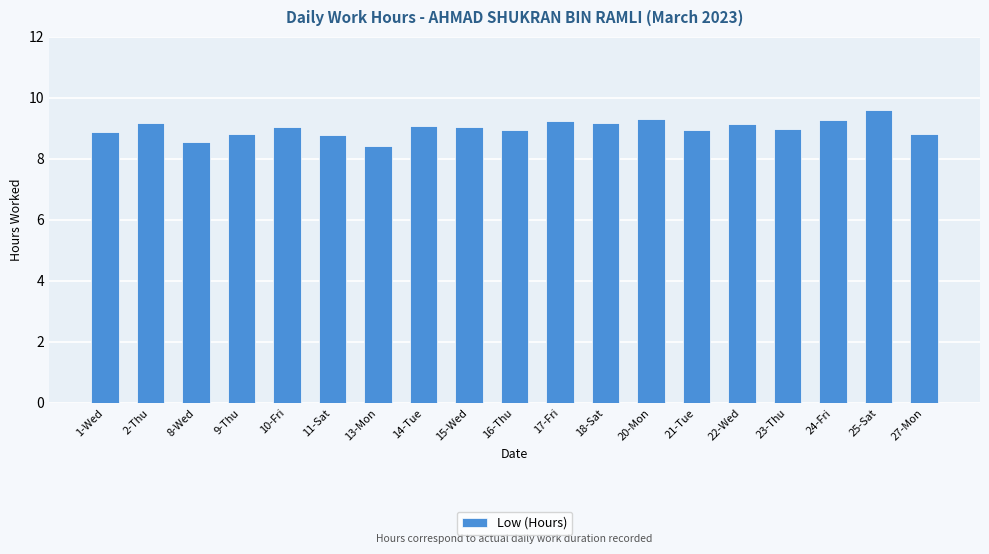

What is the value of the 7th bar from the left?

8.4